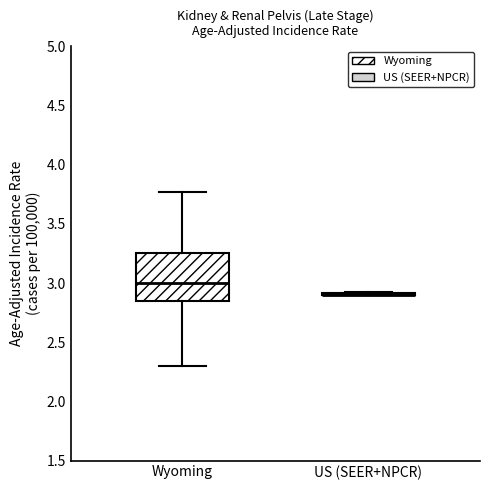

Reading left to right, read every box against the y-axis: the position of its median line, the range the box covers, and the ends of its whiskers. The values are not printed on the chart, so give them approximately, as read against the axis.

Wyoming: median 3.00, box 2.85 to 3.25, whiskers 2.30 to 3.75
US (SEER+NPCR): box collapsed to a line at 2.90, whiskers 2.90 to 2.95